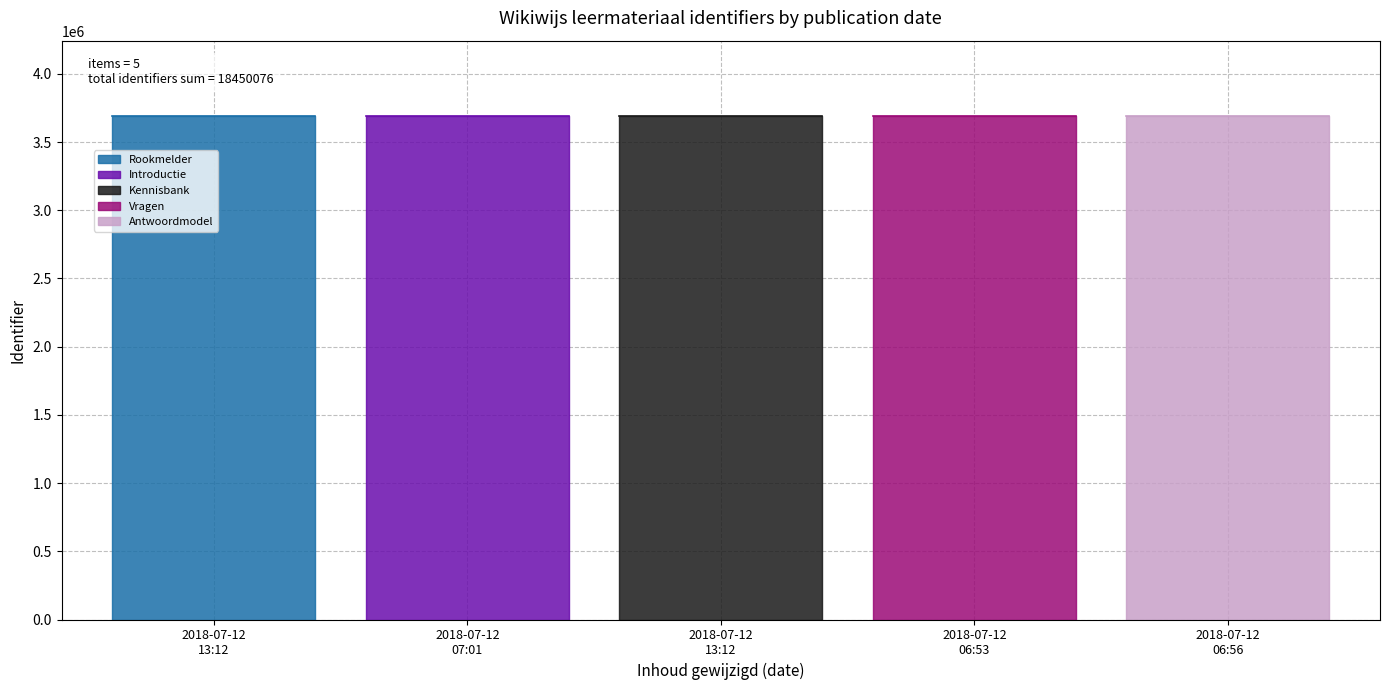

Where is the data nearest to the value 3690015?

2018-07-12 13:12:28